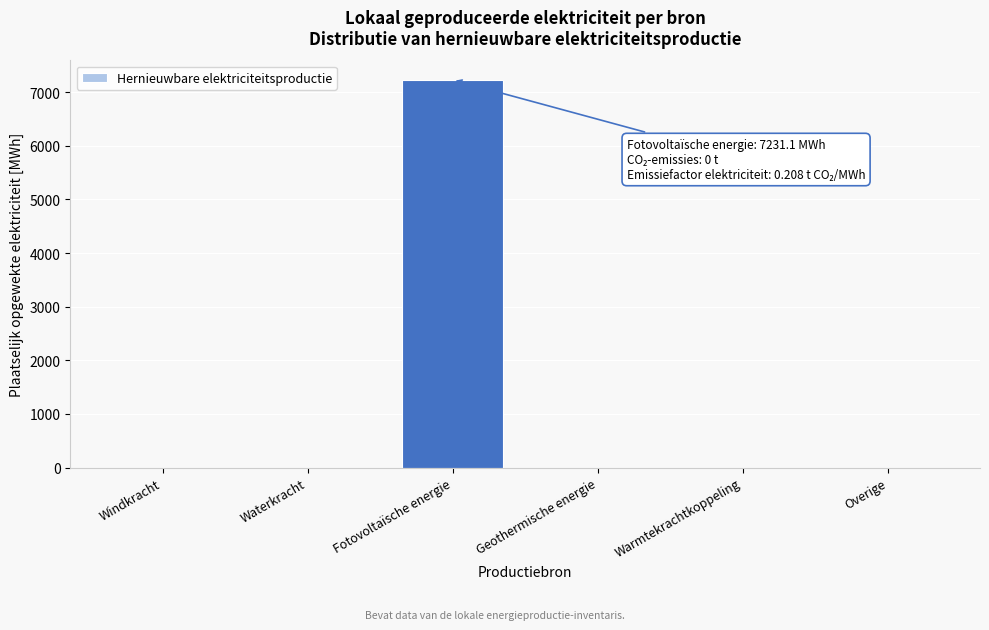

Reading left to right, what are all the values shown in this chart?

Windkracht=0.0	Waterkracht=0.0	Fotovoltaïsche energie=7231.1	Geothermische energie=0.0	Warmtekrachtkoppeling=0.0	Overige=0.0